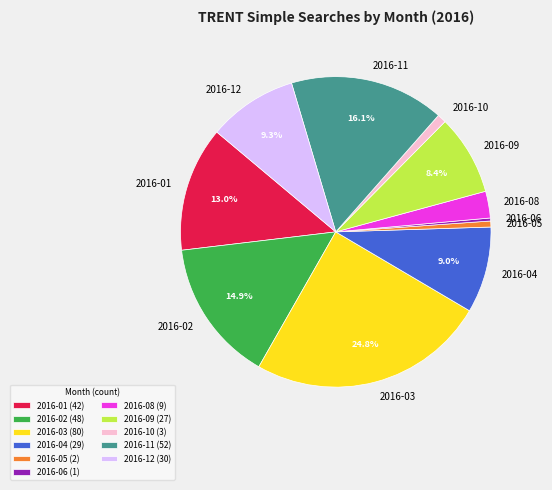

Count the number of slices in the pie.

11